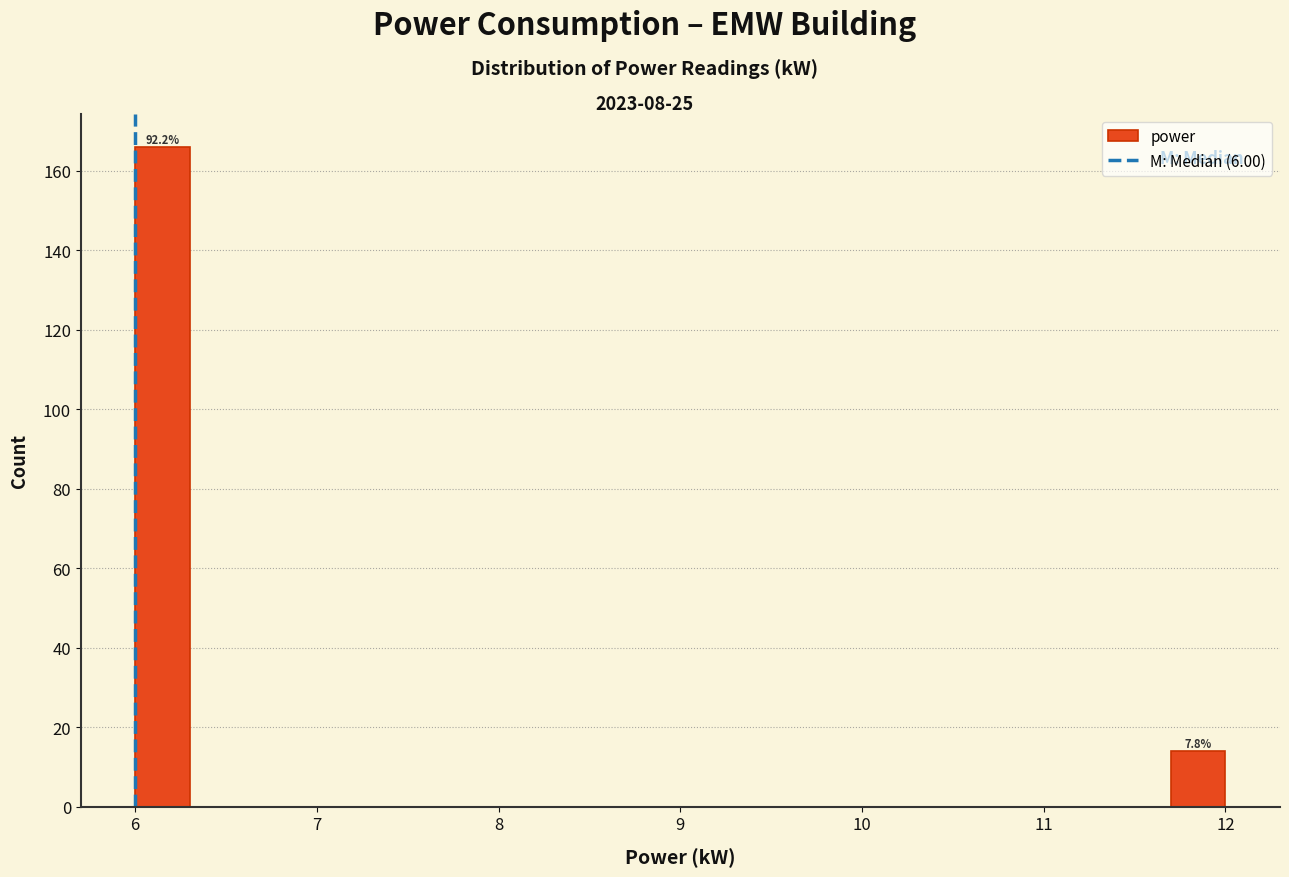

Around what value on the x-axis is the tallest bar? Give the approximate position of its centre, as read against the axis.

6.2